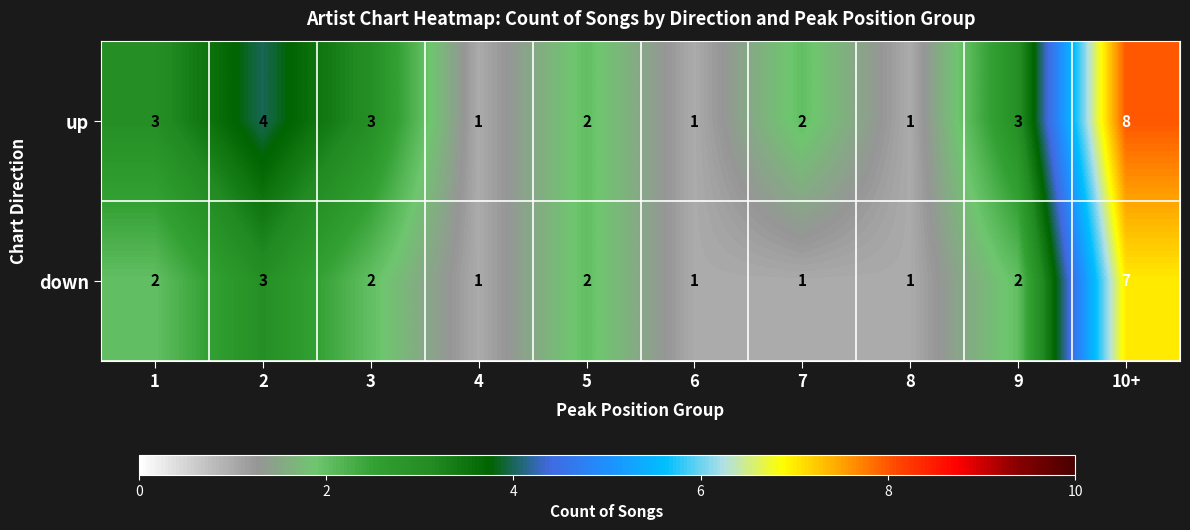

List the series in order of their overall mean, highest first.

up, down